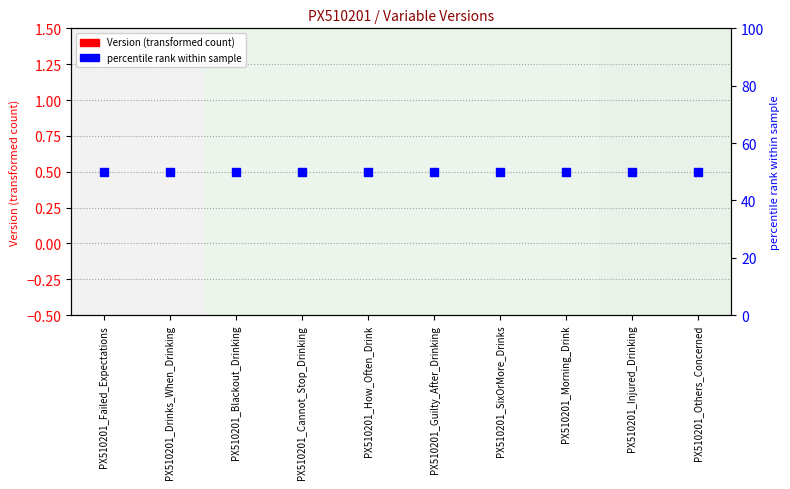

Is the value of Version (transformed count) at PX510201_Failed_Expectations greater than the value of percentile rank within sample at PX510201_Failed_Expectations?

No